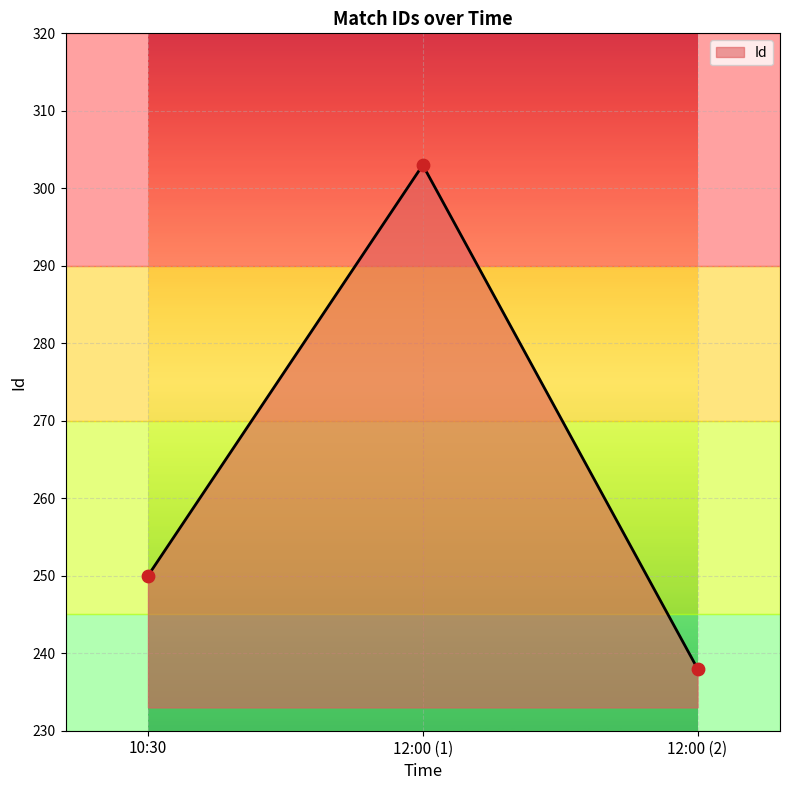

What is the change in value from 10:30 to 12:00 (2)?

-12